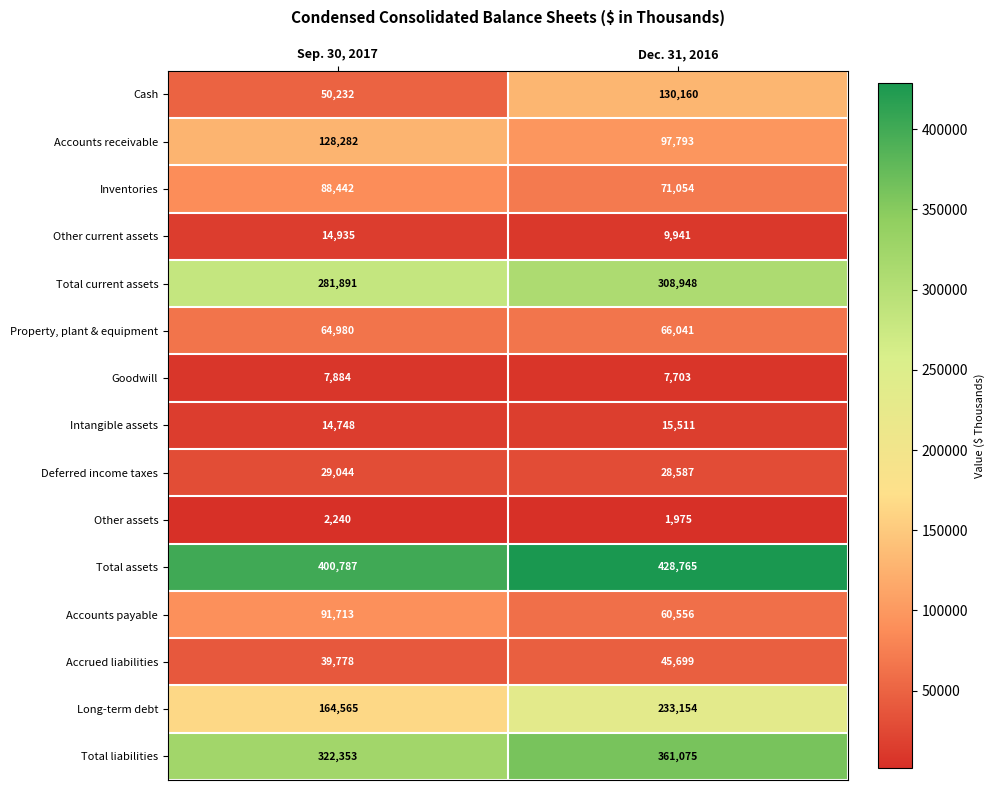

The Inventories series shows 132162 at Sep. 30, 2017. True or false?

False